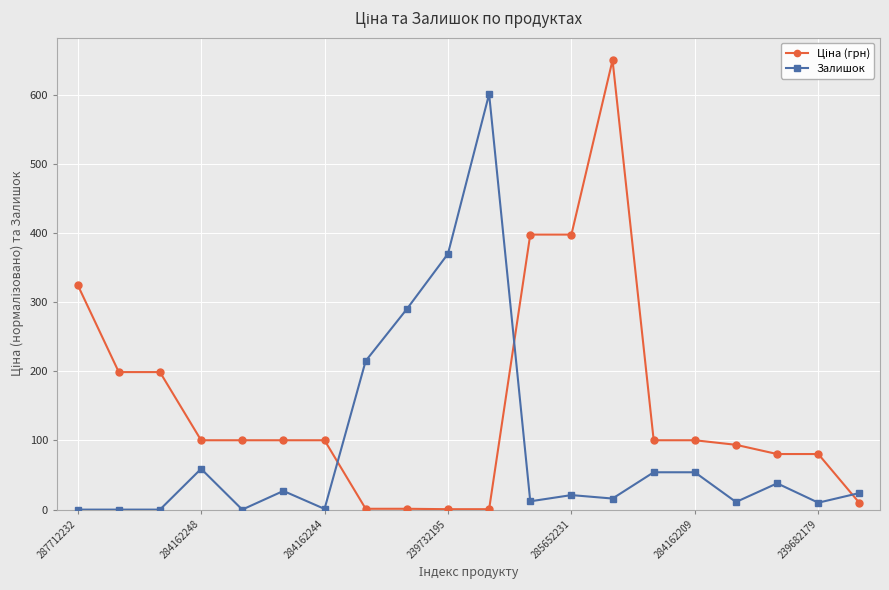

How many distinct data groups are displayed?

2